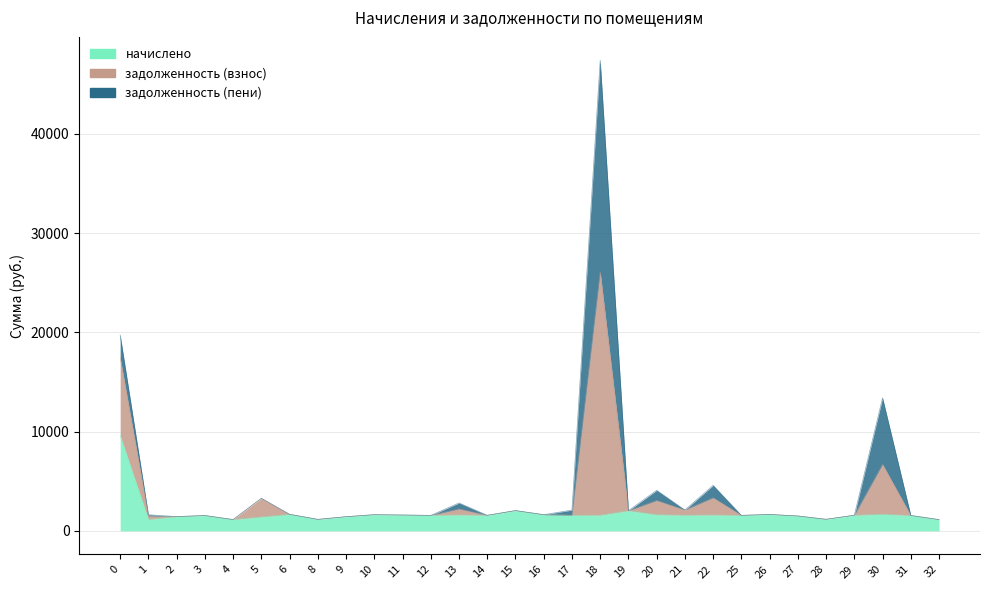

What is the difference between the highest and lowest values at 13?

1202.2